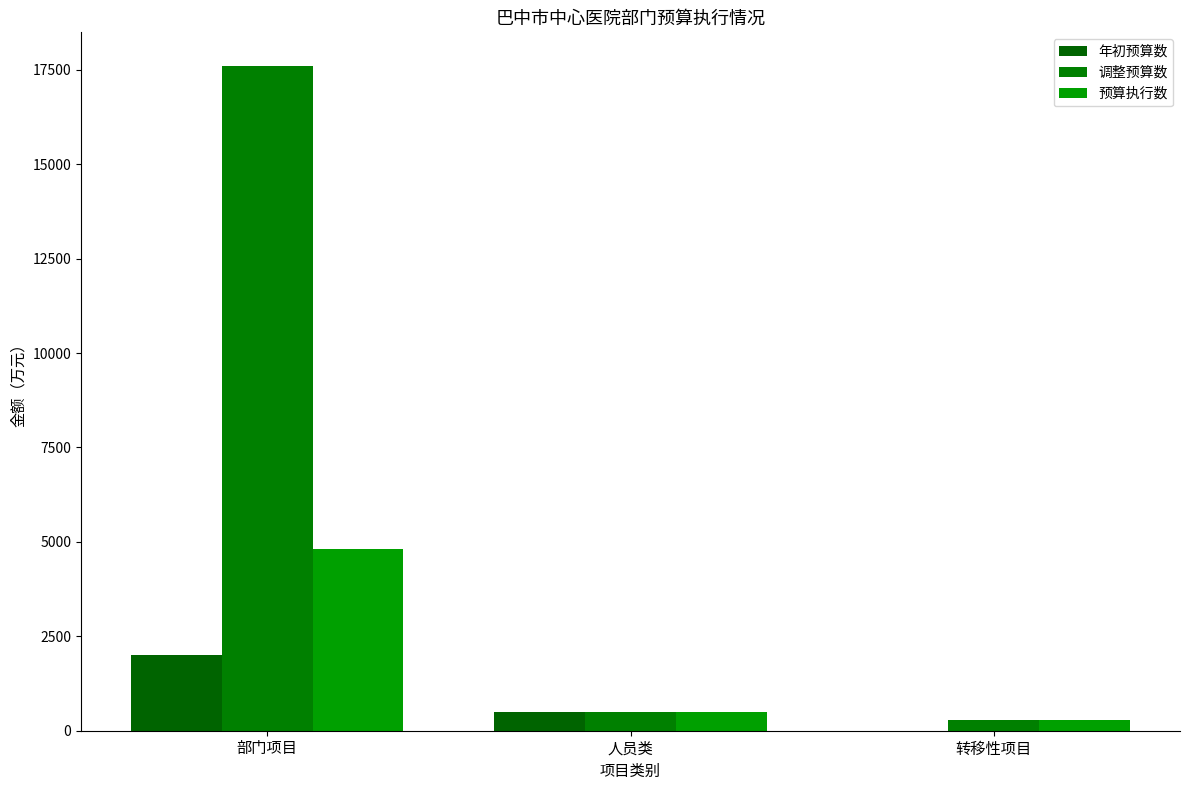

What is the spread (max minus min) of values at 人员类?

0.8